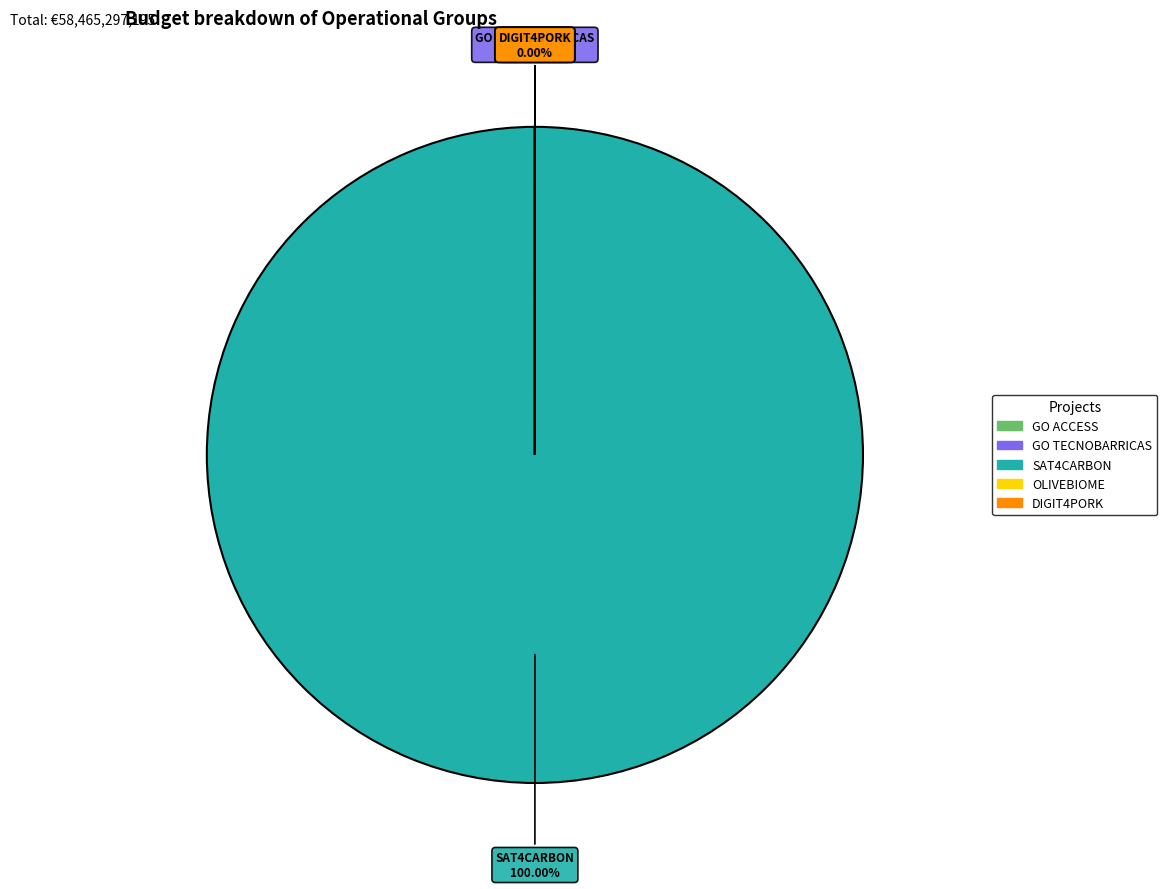

Which category has the smallest portion of the pie?

OLIVEBIOME